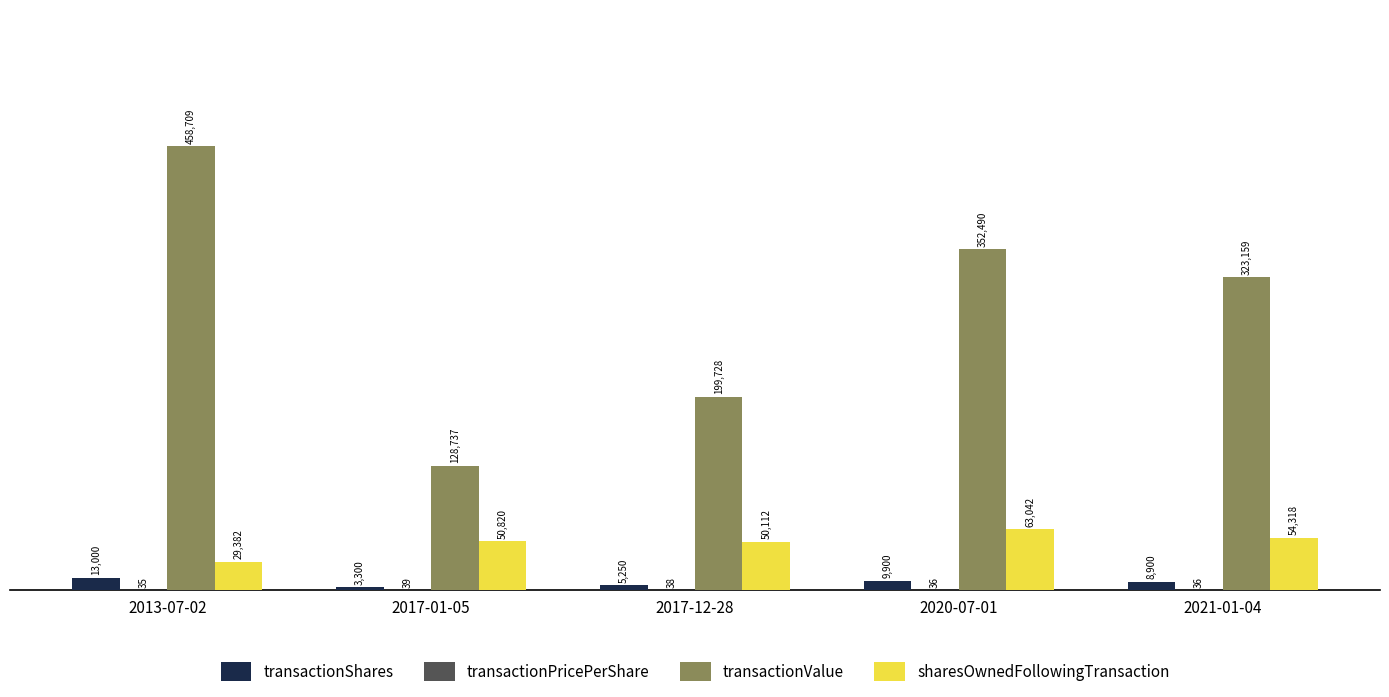

What is the maximum value shown in the chart?

458709.0